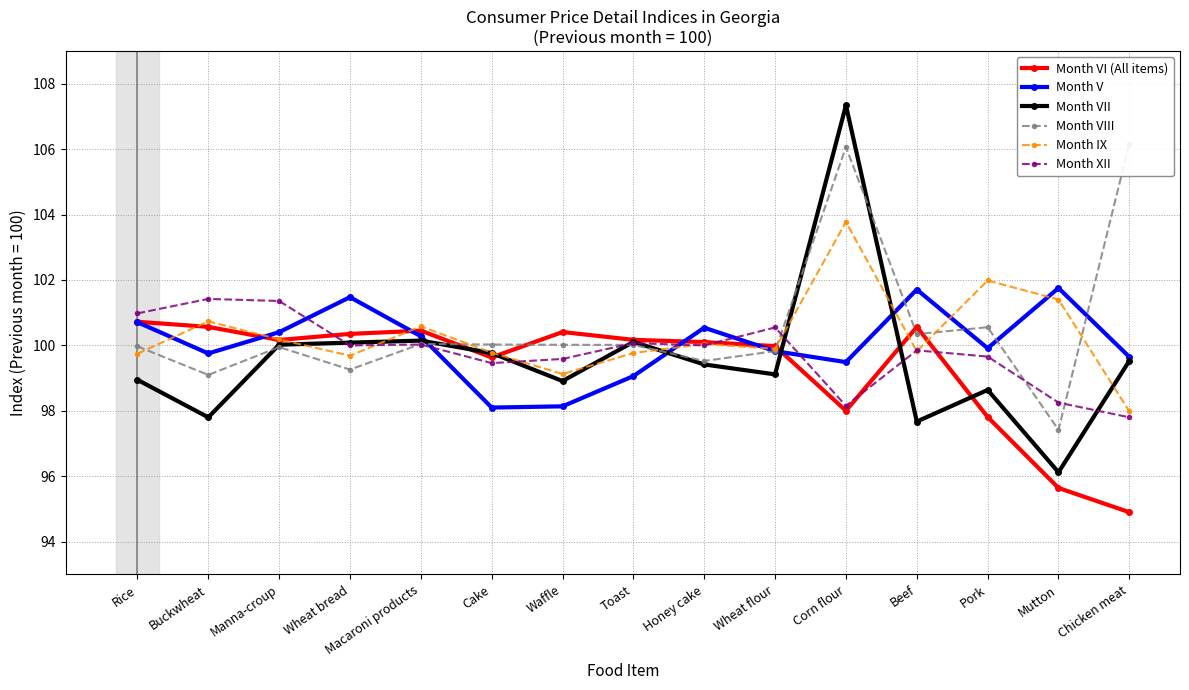

Read the Month VIII value at Macaroni products.

100.0